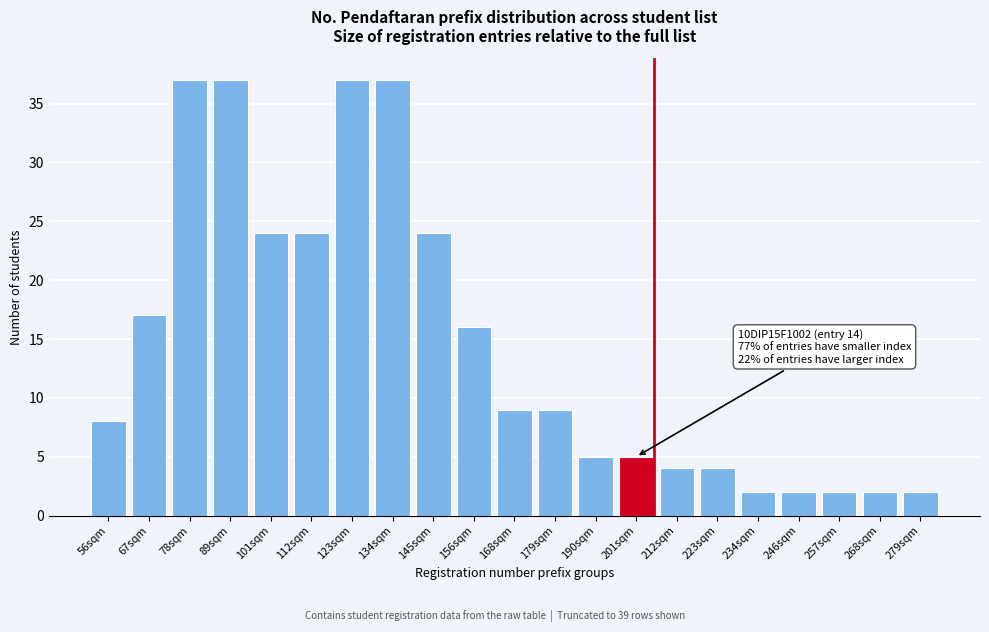

Reading left to right, transcribe all the data shown in this chart.

56sqm=8	67sqm=17	78sqm=37	89sqm=37	101sqm=24	112sqm=24	123sqm=37	134sqm=37	145sqm=24	156sqm=16	168sqm=9	179sqm=9	190sqm=5	201sqm=5	212sqm=4	223sqm=4	234sqm=2	246sqm=2	257sqm=2	268sqm=2	279sqm=2